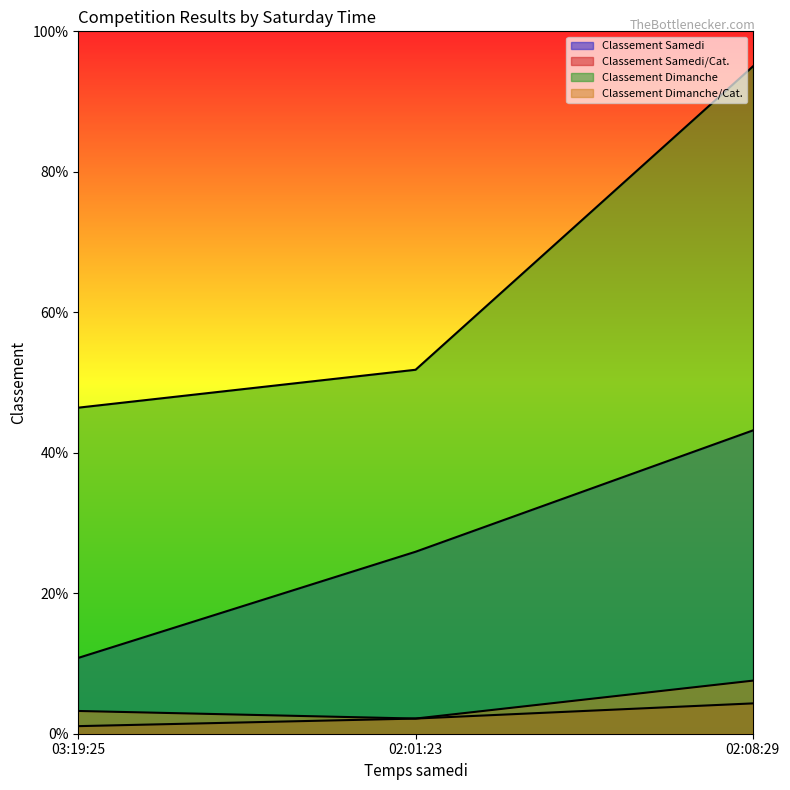

What is the difference between the maximum and minimum values in the Classement Samedi/Cat. series?

3.2